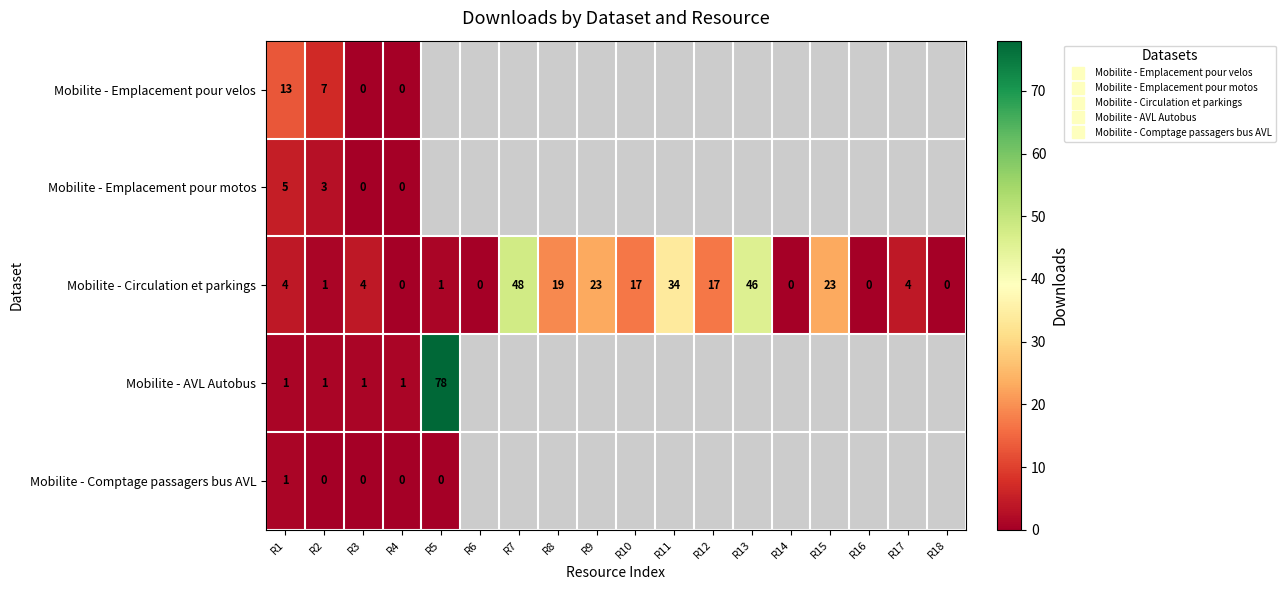

Where is Mobilite - Emplacement pour motos nearest to the value 2?

R2